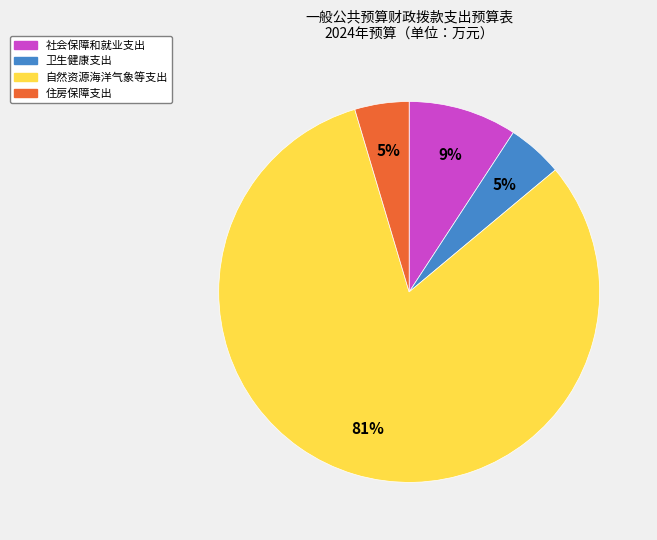

Between 自然资源海洋气象等支出 and 卫生健康支出, which is larger?

自然资源海洋气象等支出